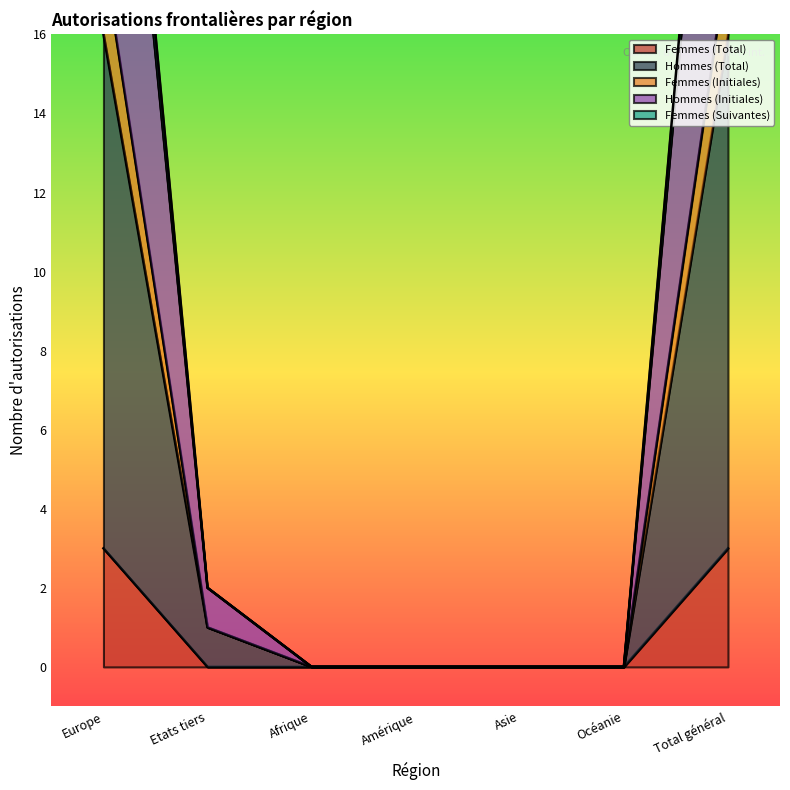

Where is Femmes (Initiales) nearest to the value 9?

Etats tiers